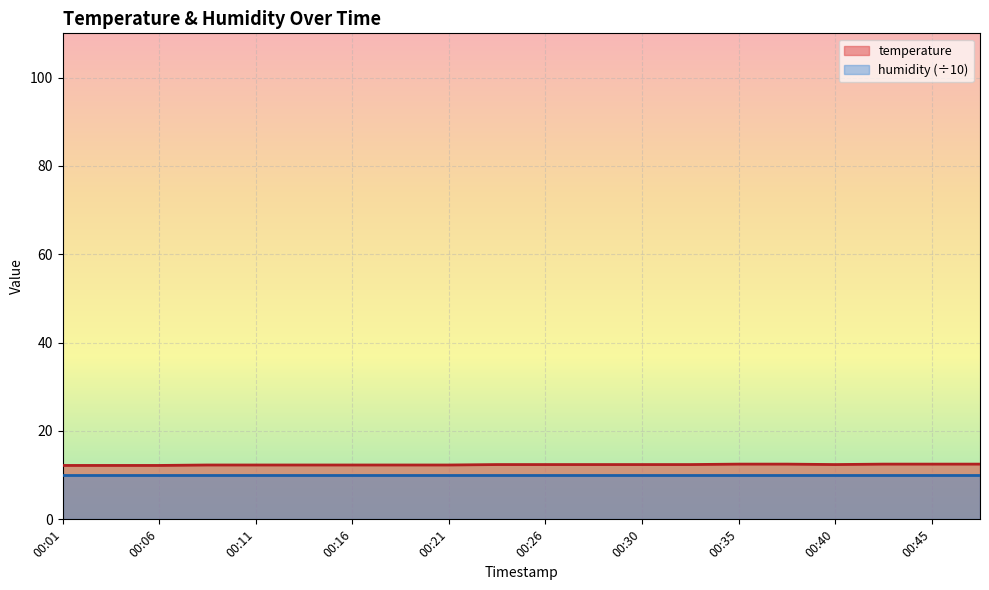

What is the sum of the values at 00:26 and 00:28?

24.8